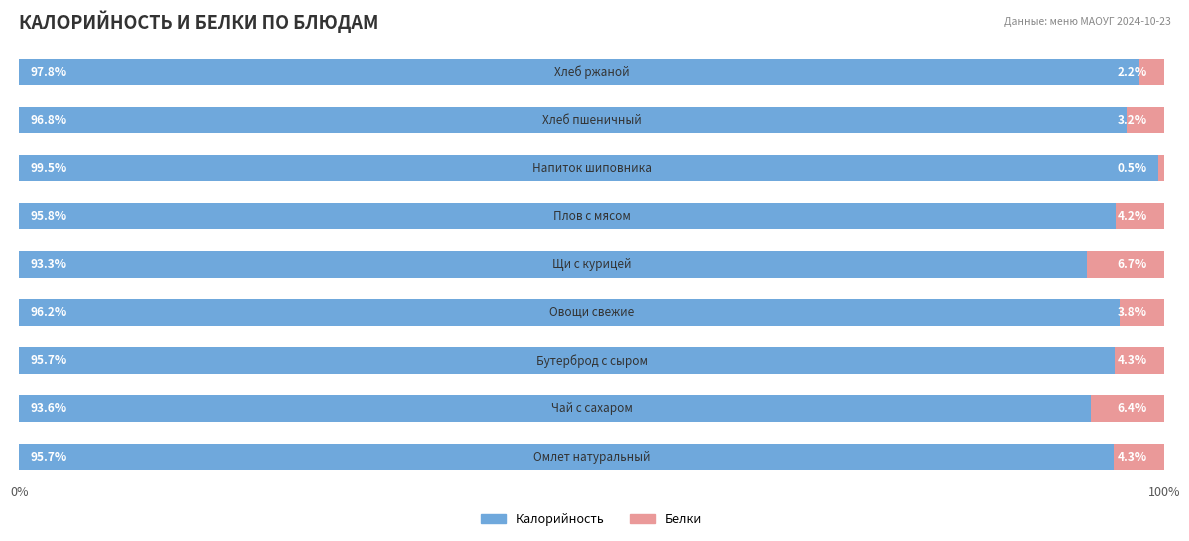

What is the difference between the maximum and minimum values in the Калорийность series?

6.2